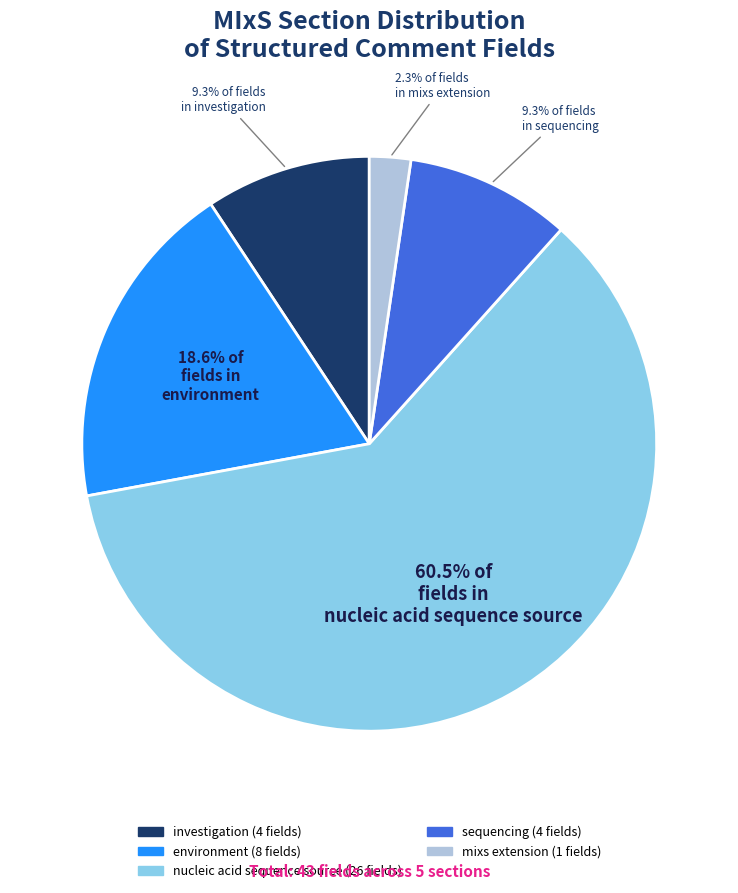

Is there a majority slice in this chart?

Yes